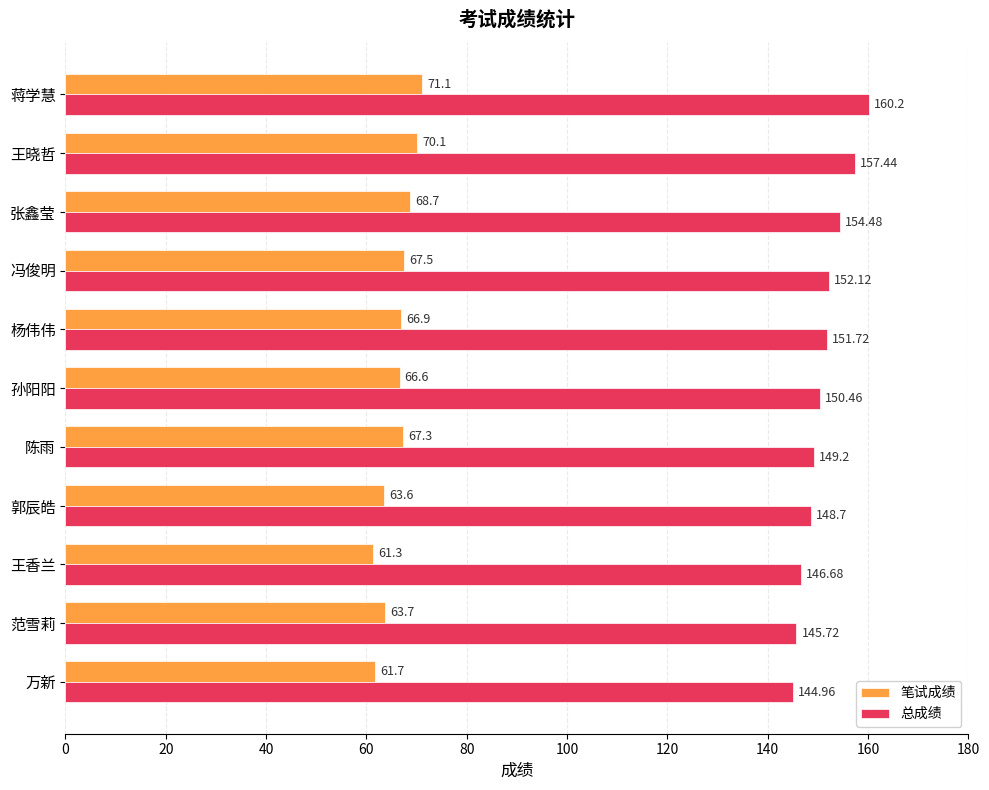

List the series in order of their peak value, highest first.

总成绩, 笔试成绩